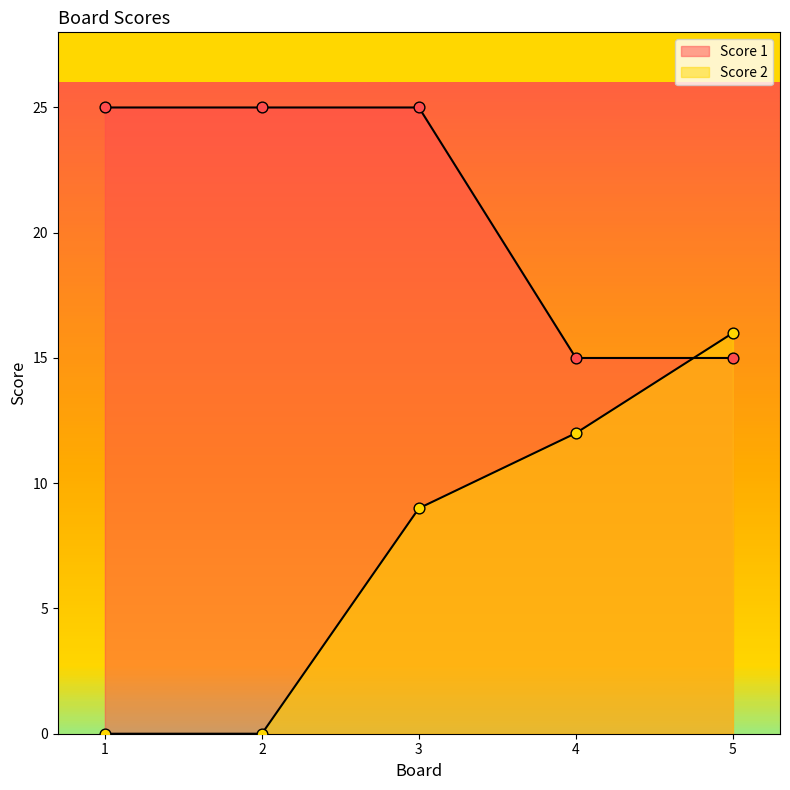

What is the total value across all series at 1?

25